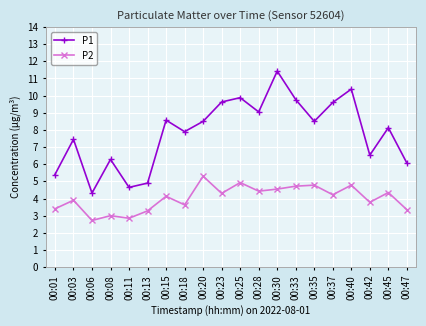

What is the total value across all series at 00:23?

13.9